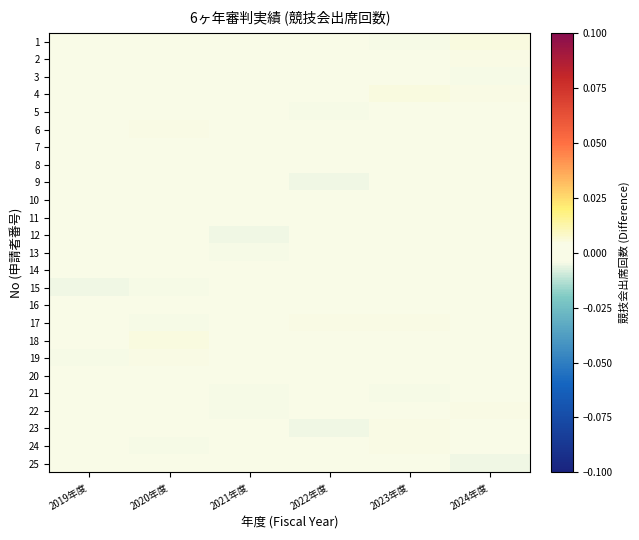

Reading left to right, extract all data points from this chart.

1: 2019年度=0.0	2020年度=-0.0	2021年度=0.0	2022年度=0.0	2023年度=-0.0	2024年度=0.0
2: 2019年度=0.0	2020年度=0.0	2021年度=-0.0	2022年度=-0.0	2023年度=-0.0	2024年度=0.0
3: 2019年度=0.0	2020年度=0.0	2021年度=-0.0	2022年度=-0.0	2023年度=0.0	2024年度=-0.0
4: 2019年度=0.0	2020年度=0.0	2021年度=0.0	2022年度=-0.0	2023年度=0.0	2024年度=0.0
5: 2019年度=0.0	2020年度=-0.0	2021年度=-0.0	2022年度=-0.0	2023年度=-0.0	2024年度=0.0
6: 2019年度=0.0	2020年度=0.0	2021年度=-0.0	2022年度=-0.0	2023年度=-0.0	2024年度=-0.0
7: 2019年度=-0.0	2020年度=-0.0	2021年度=-0.0	2022年度=0.0	2023年度=-0.0	2024年度=0.0
8: 2019年度=0.0	2020年度=-0.0	2021年度=0.0	2022年度=0.0	2023年度=-0.0	2024年度=-0.0
9: 2019年度=0.0	2020年度=-0.0	2021年度=-0.0	2022年度=-0.0	2023年度=0.0	2024年度=0.0
10: 2019年度=0.0	2020年度=0.0	2021年度=-0.0	2022年度=0.0	2023年度=-0.0	2024年度=-0.0
11: 2019年度=0.0	2020年度=-0.0	2021年度=0.0	2022年度=0.0	2023年度=0.0	2024年度=0.0
12: 2019年度=0.0	2020年度=-0.0	2021年度=-0.0	2022年度=-0.0	2023年度=-0.0	2024年度=-0.0
13: 2019年度=0.0	2020年度=-0.0	2021年度=-0.0	2022年度=-0.0	2023年度=-0.0	2024年度=0.0
14: 2019年度=0.0	2020年度=0.0	2021年度=0.0	2022年度=-0.0	2023年度=0.0	2024年度=-0.0
15: 2019年度=-0.0	2020年度=-0.0	2021年度=0.0	2022年度=-0.0	2023年度=-0.0	2024年度=0.0
16: 2019年度=-0.0	2020年度=0.0	2021年度=-0.0	2022年度=-0.0	2023年度=-0.0	2024年度=0.0
17: 2019年度=-0.0	2020年度=-0.0	2021年度=-0.0	2022年度=0.0	2023年度=0.0	2024年度=0.0
18: 2019年度=-0.0	2020年度=0.0	2021年度=0.0	2022年度=0.0	2023年度=-0.0	2024年度=-0.0
19: 2019年度=-0.0	2020年度=0.0	2021年度=-0.0	2022年度=-0.0	2023年度=-0.0	2024年度=0.0
20: 2019年度=-0.0	2020年度=0.0	2021年度=0.0	2022年度=0.0	2023年度=-0.0	2024年度=0.0
21: 2019年度=0.0	2020年度=0.0	2021年度=-0.0	2022年度=-0.0	2023年度=-0.0	2024年度=-0.0
22: 2019年度=-0.0	2020年度=-0.0	2021年度=-0.0	2022年度=0.0	2023年度=-0.0	2024年度=0.0
23: 2019年度=0.0	2020年度=-0.0	2021年度=0.0	2022年度=-0.0	2023年度=0.0	2024年度=-0.0
24: 2019年度=0.0	2020年度=-0.0	2021年度=-0.0	2022年度=-0.0	2023年度=0.0	2024年度=0.0
25: 2019年度=-0.0	2020年度=-0.0	2021年度=-0.0	2022年度=0.0	2023年度=-0.0	2024年度=-0.0